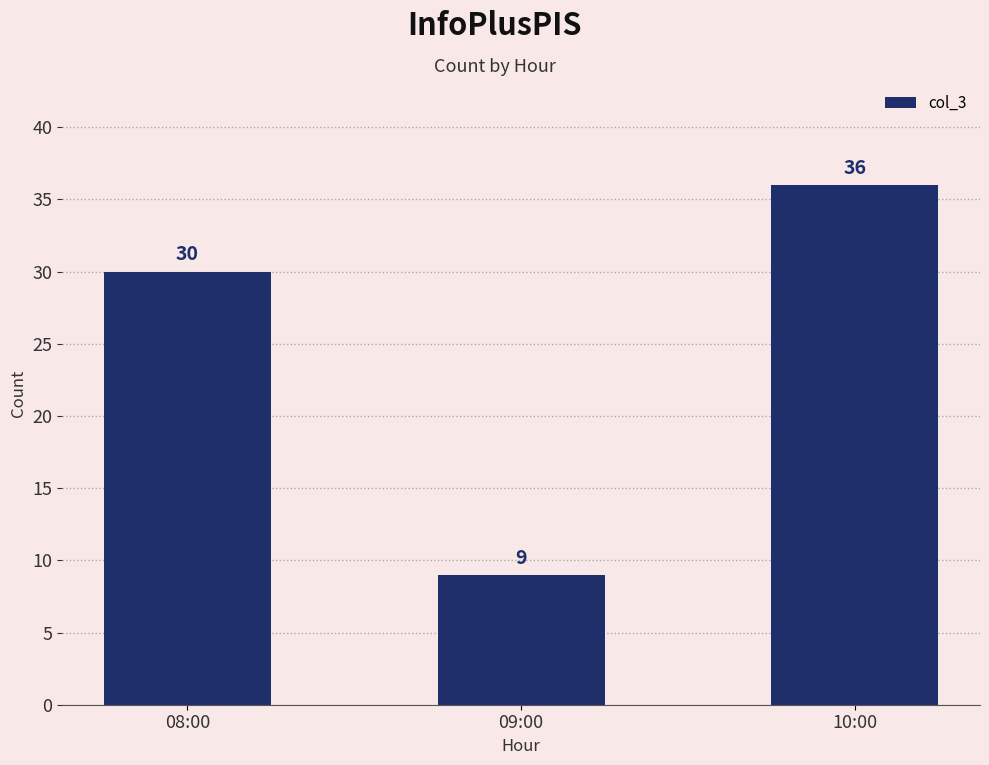

What is the ratio of the value at 08:00 to the value at 10:00?

0.8